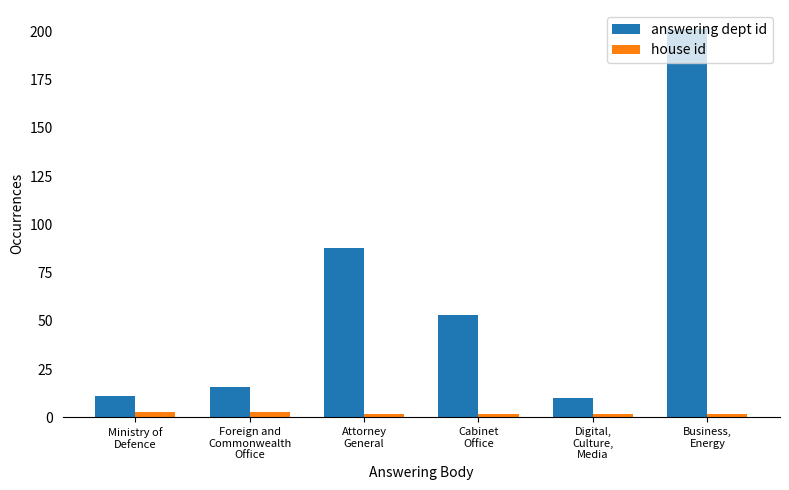

How many series are shown in this chart?

2